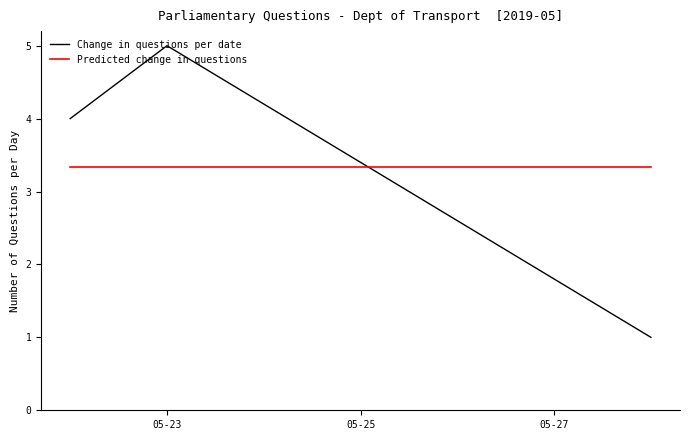

Reading left to right, what are all the values shown in this chart?

Change in questions per date: 4.0	5.0	1.0
Predicted change in questions: 3.3	3.3	3.3